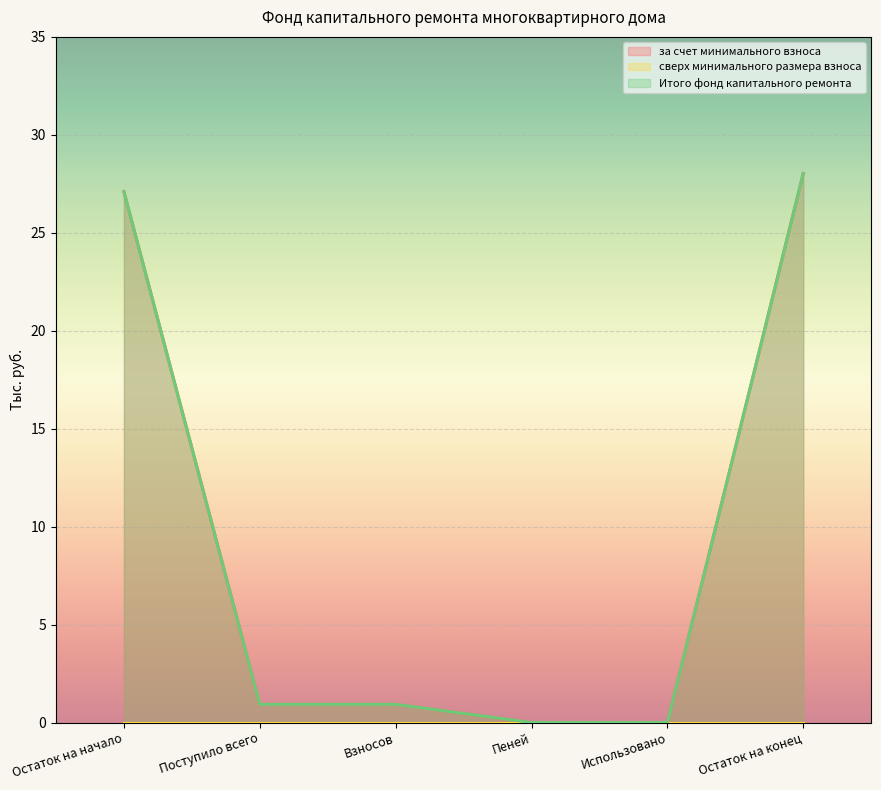

Does the chart display data point markers on the line(s)?

No